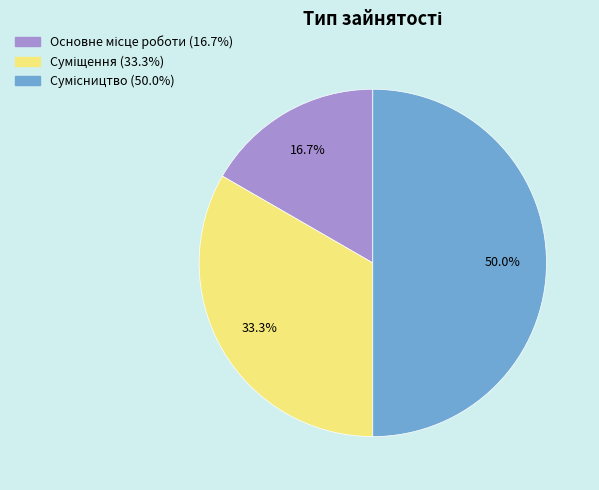

Count the number of slices in the pie.

3